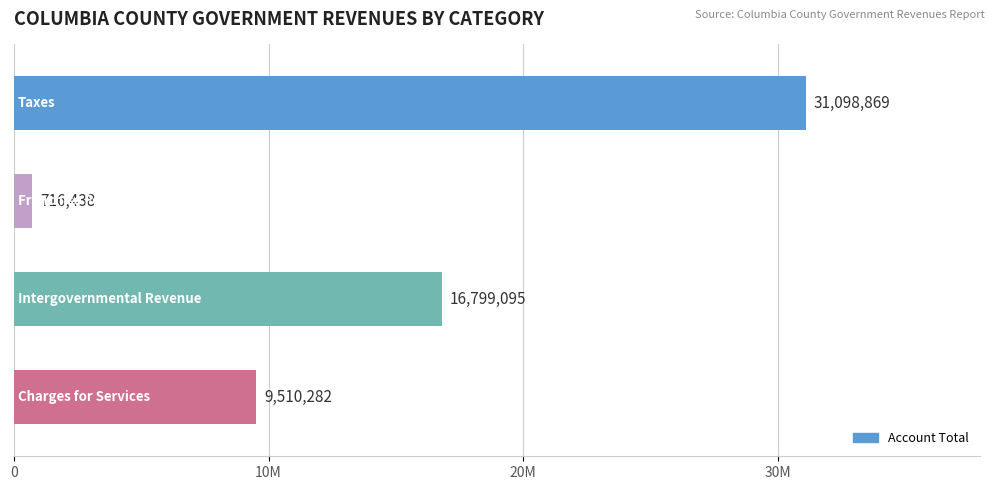

What is the minimum value shown in the chart?

716438